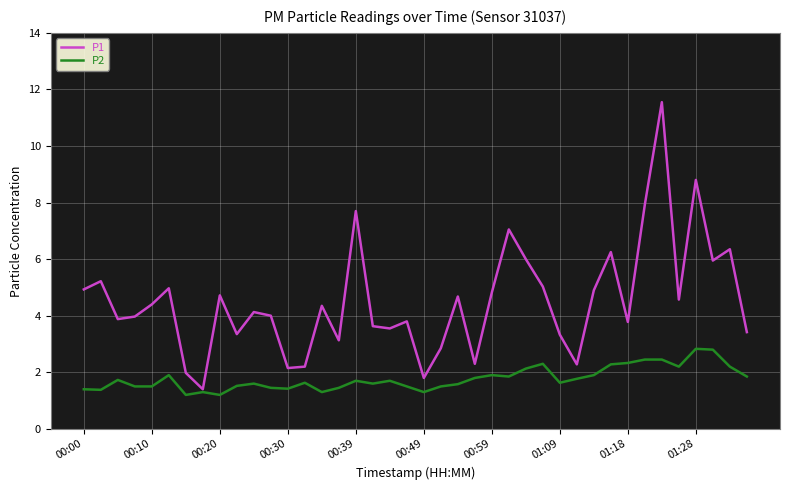

Count the number of categories in the chart.

40